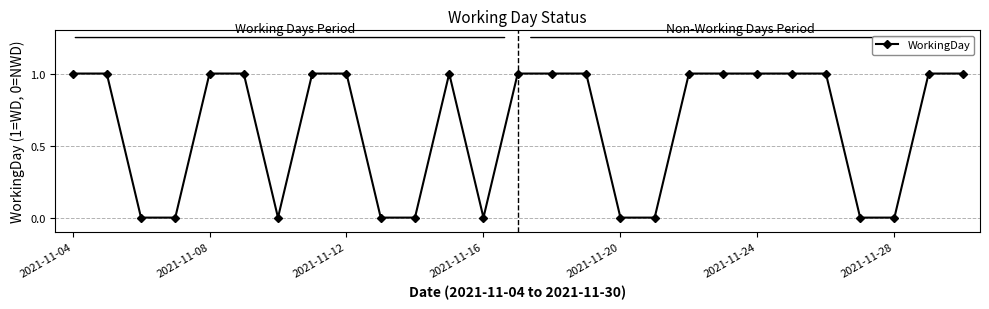

What is the sum of all values?

17